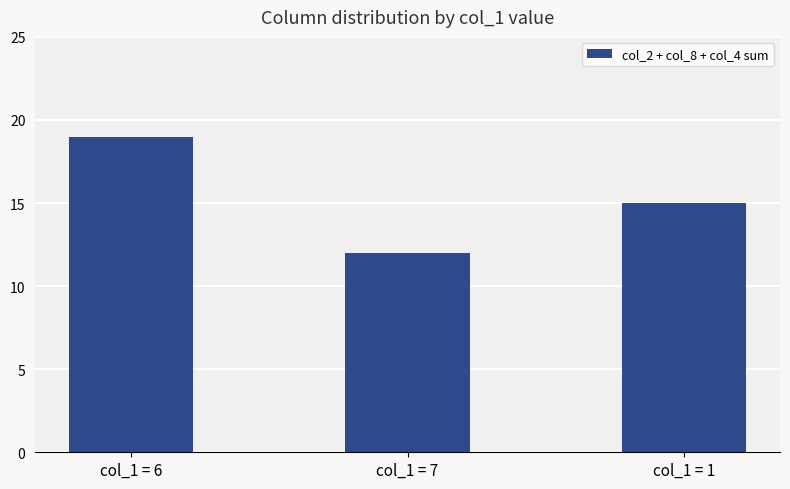

What is the label of the 3rd bar from the left?

col_1 = 1